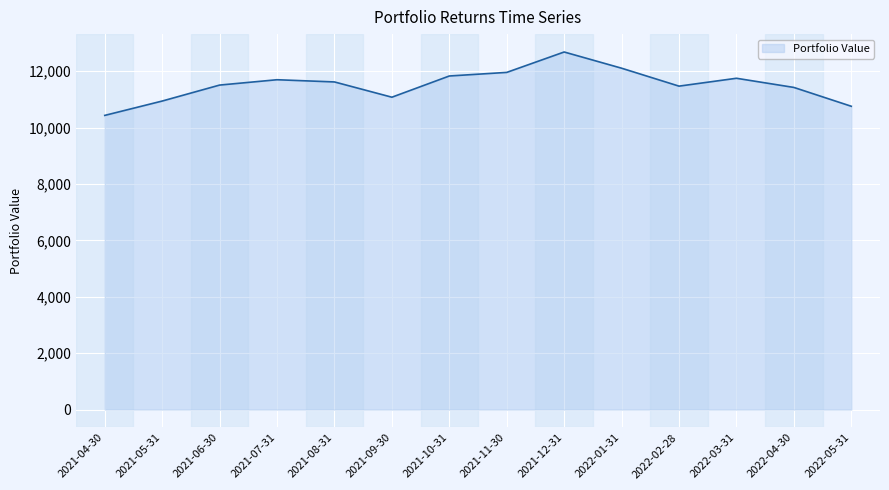

The chart shows a value of 10432.7 at 2021-04-30. True or false?

True